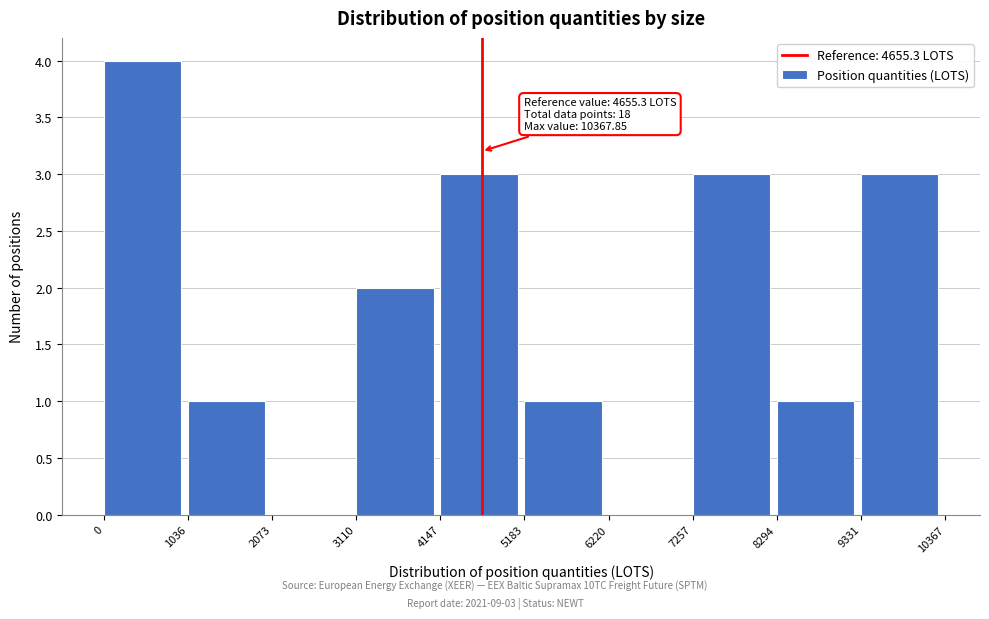

Over which range of the x-axis is the bar tallest?

0 to 1036